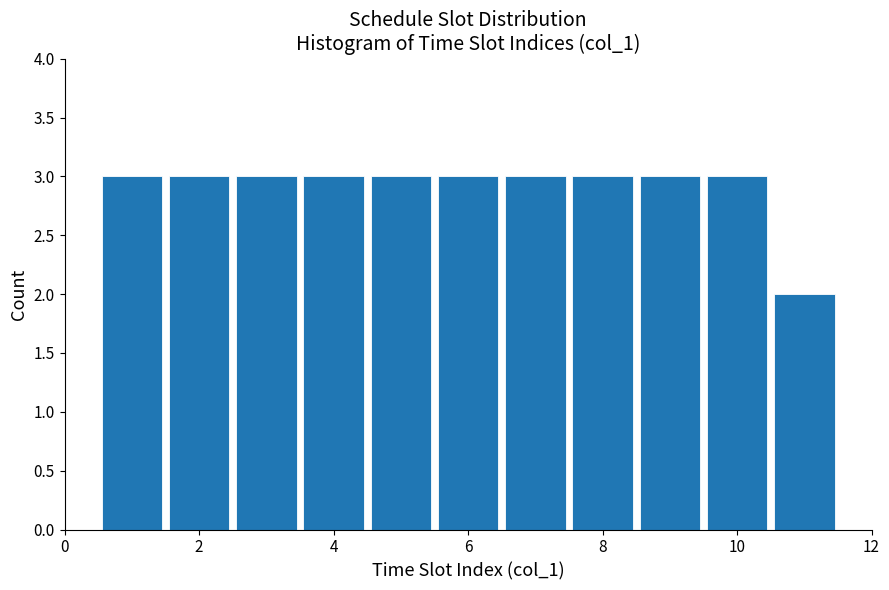

Reading left to right, list every bar in this chart as the range it spans on the x-axis followed by its height. Neither the bar edges nor the heights are printed on the chart, so give them approximately, as read against the axes.

0.5 to 1.5: 3
1.5 to 2.5: 3
2.5 to 3.5: 3
3.5 to 4.5: 3
4.5 to 5.5: 3
5.5 to 6.5: 3
6.5 to 7.5: 3
7.5 to 8.5: 3
8.5 to 9.5: 3
9.5 to 10.5: 3
10.5 to 11.5: 2